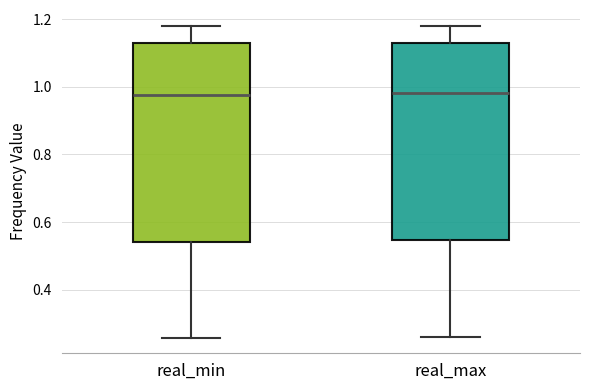

Reading left to right, transcribe this box plot: for each box, give where its median line is, the range the box spans, and where its two whiskers end, as read against the y-axis. The values are not printed on the chart, so give them approximately, as read against the axis.

real_min: median 0.98, box 0.54 to 1.12, whiskers 0.26 to 1.18
real_max: median 0.98, box 0.54 to 1.14, whiskers 0.26 to 1.18